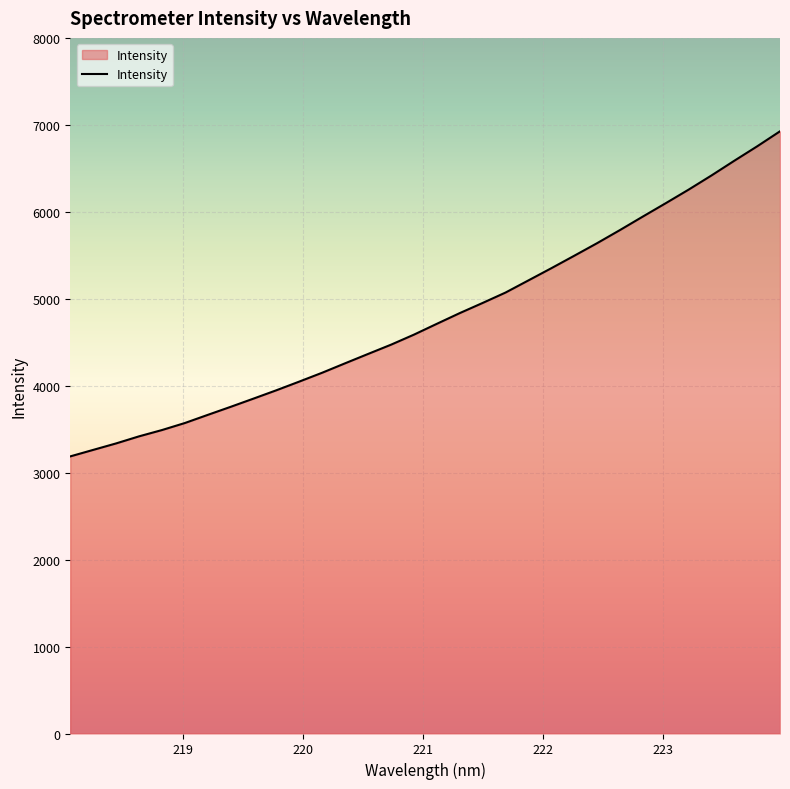

What is the maximum value shown in the chart?

6925.7